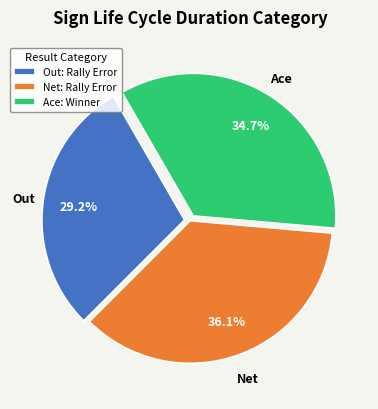

What portion of the pie excludes Ace: Winner?

65.3%